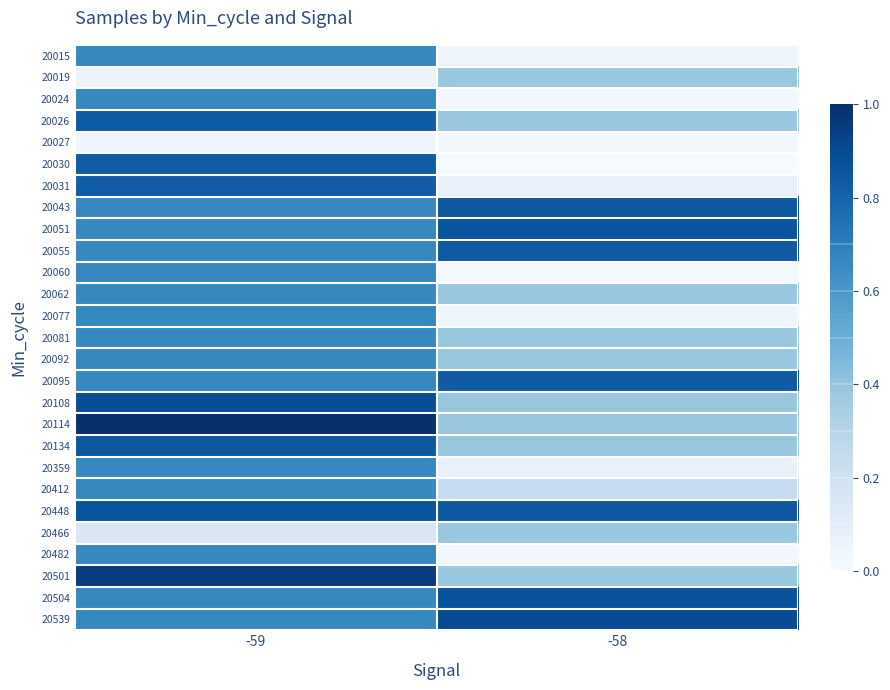

At how many categories does at least one series exceed 0?

2